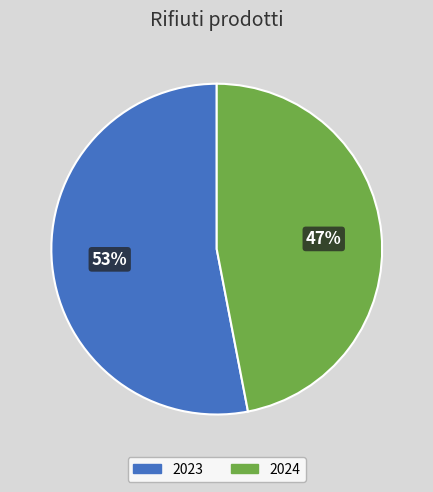

To the nearest percent, what is the combined percentage of 2023 and 2024?

100%